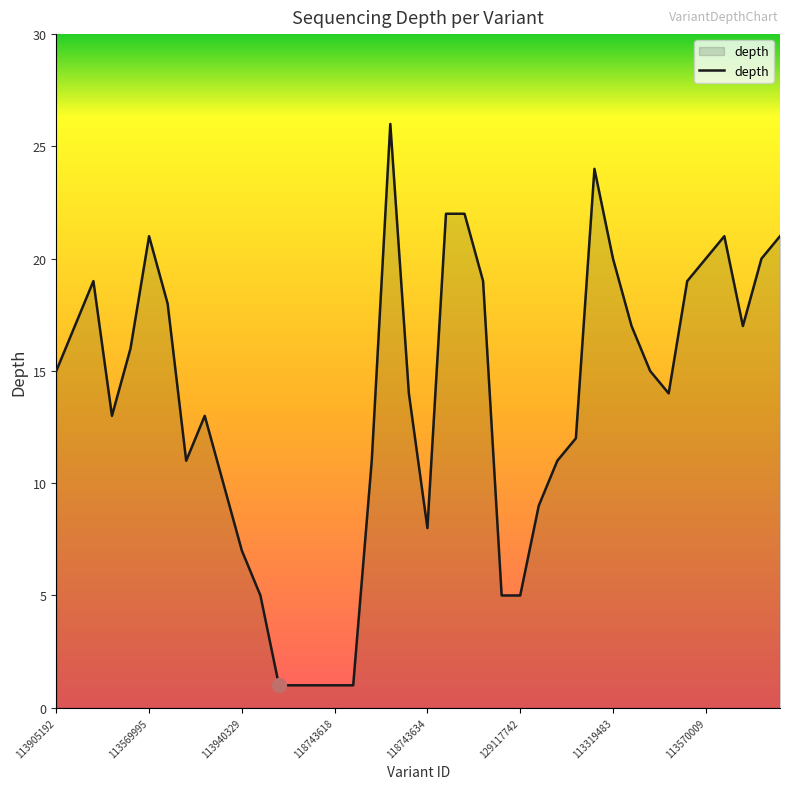

Does the chart have visible grid lines?

No